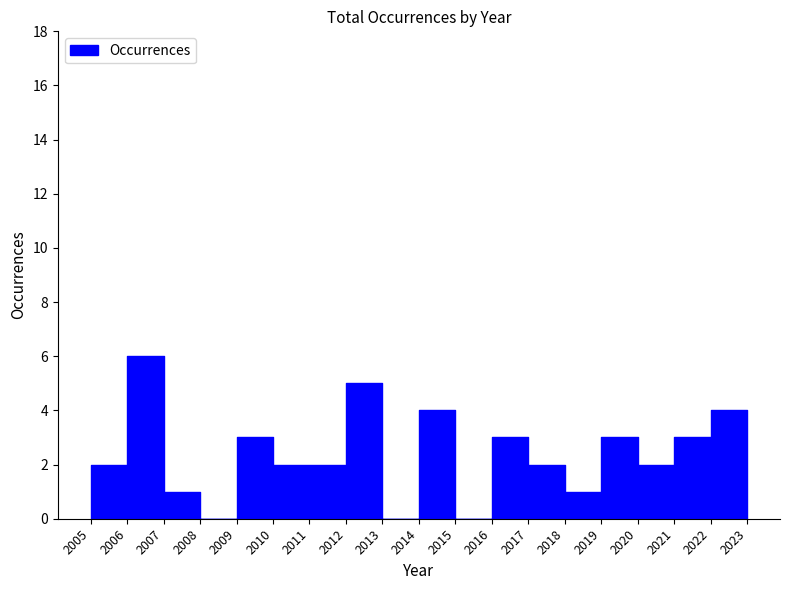

How many lines are shown in the chart?

1